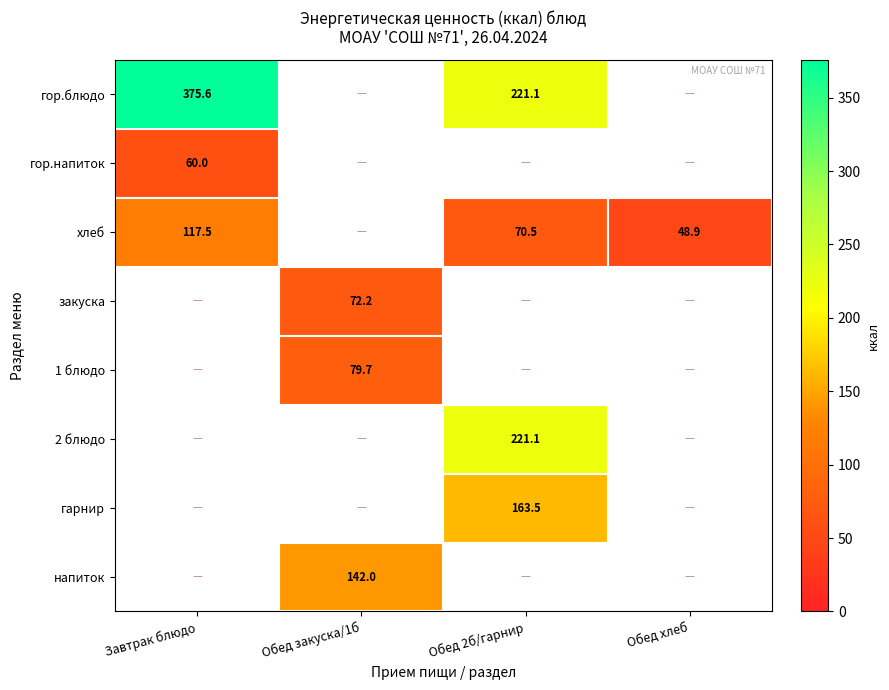

How many series are shown in this chart?

8